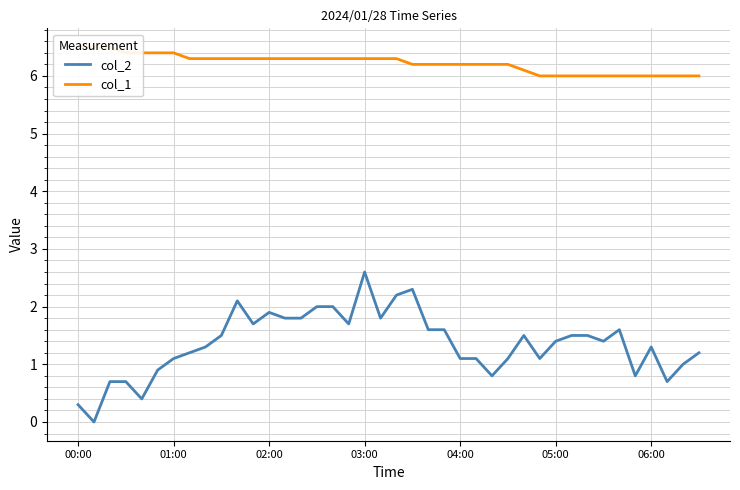

List the series in order of their peak value, lowest first.

col_2, col_1